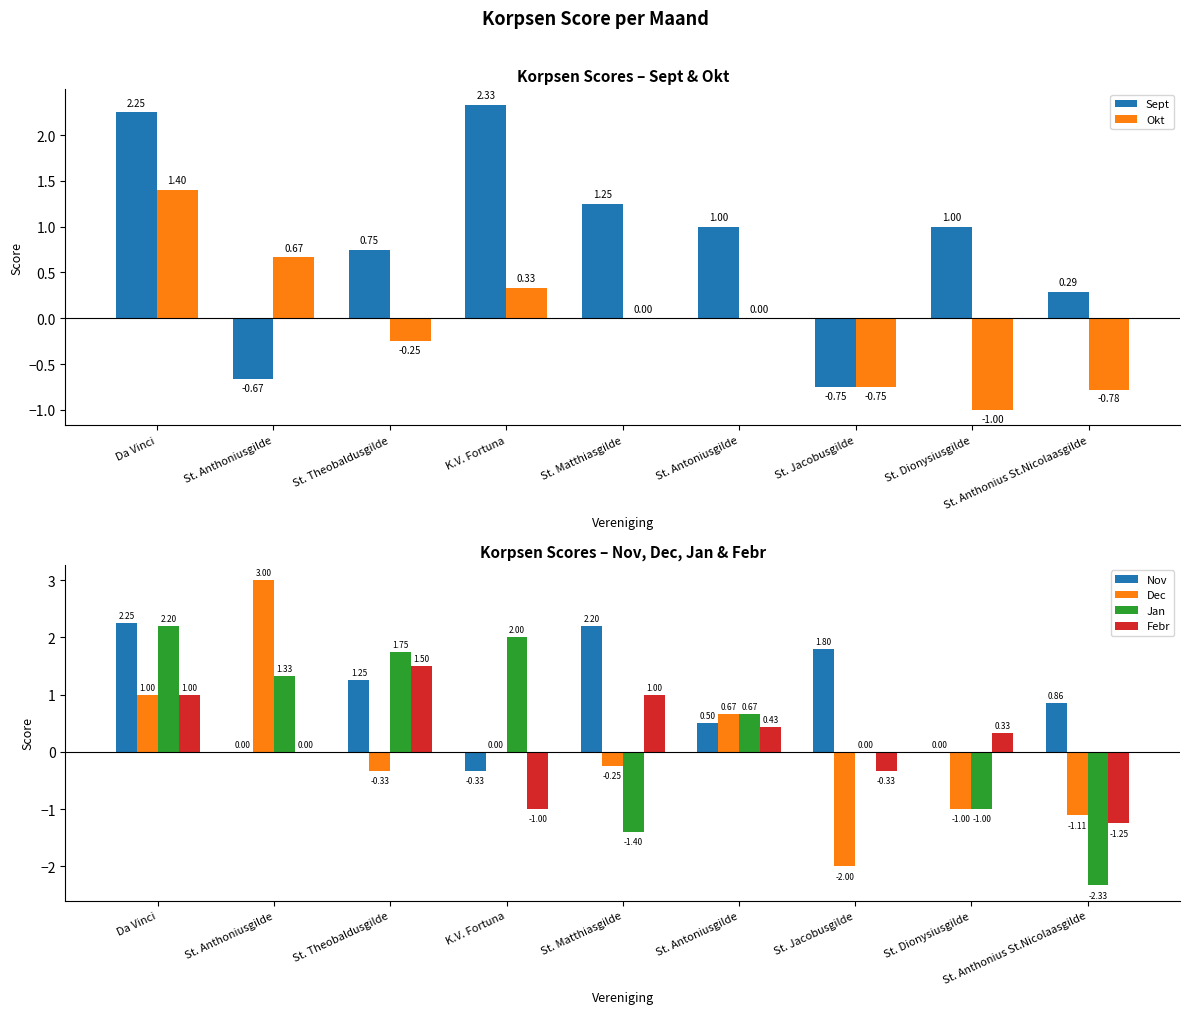

What is the value of the Febr bar at the 1st from the left?

1.0